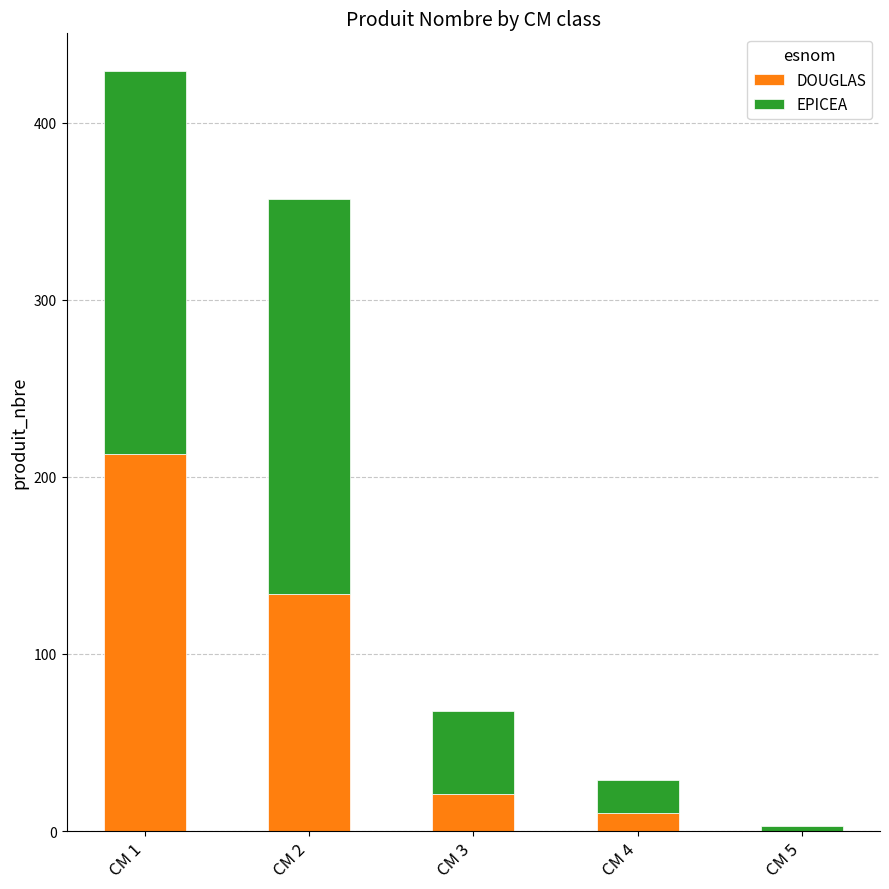

At which label is DOUGLAS closest to 106?

CM 2